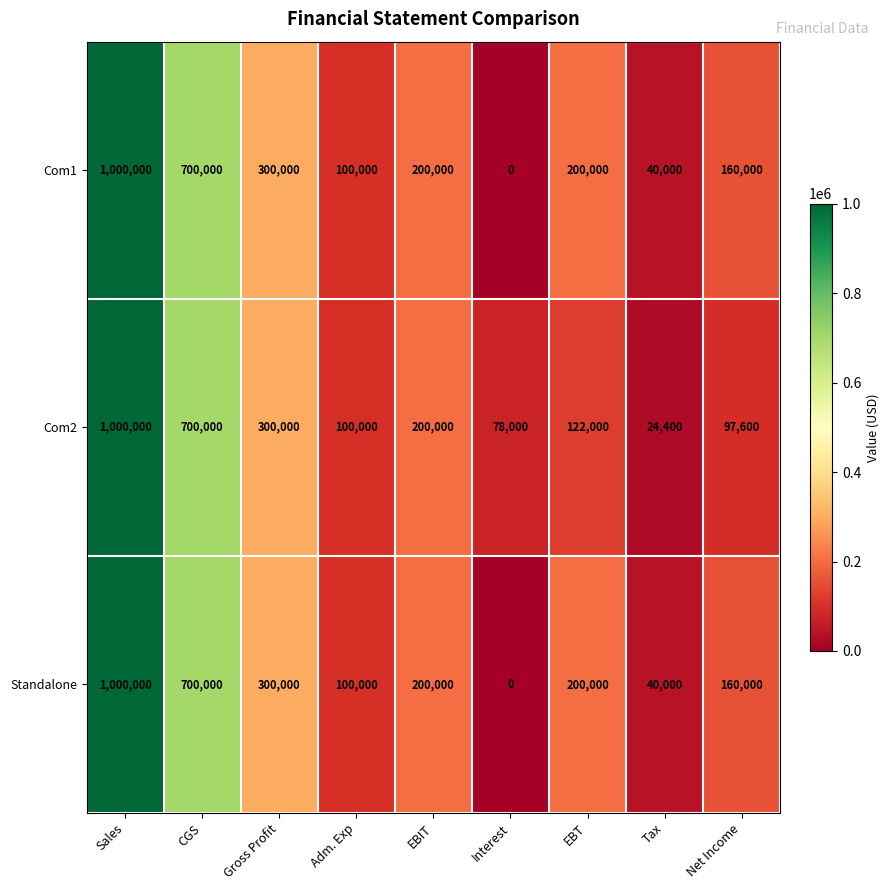

What is the difference between the highest and lowest values at Net Income?

62400